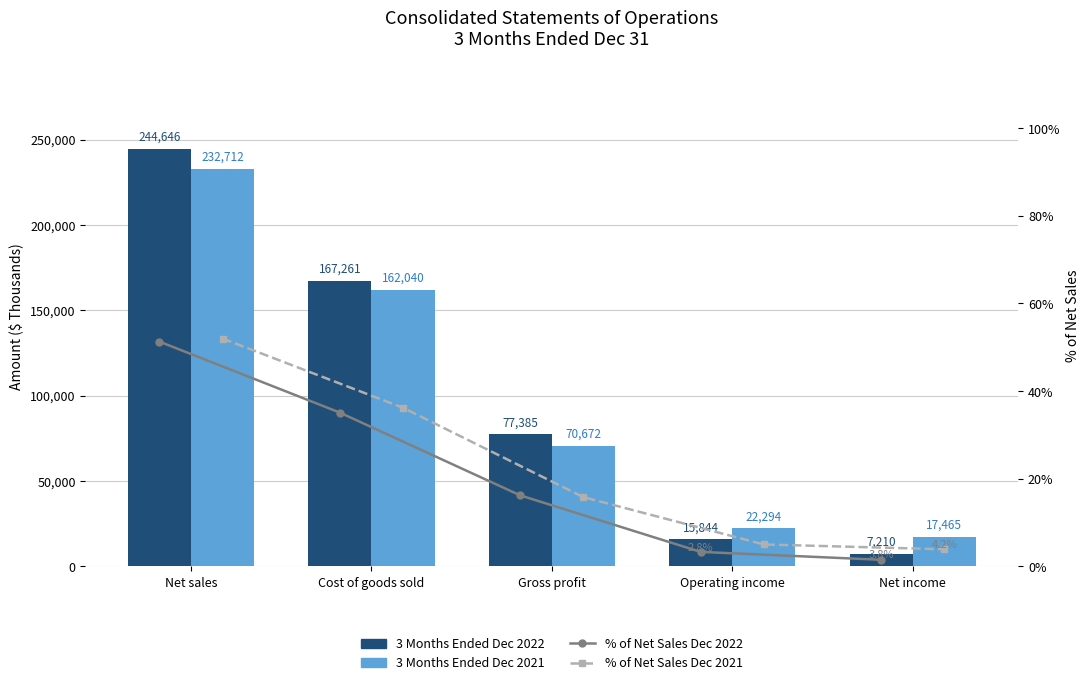

Are the bars grouped side by side (vs. stacked)?

Yes